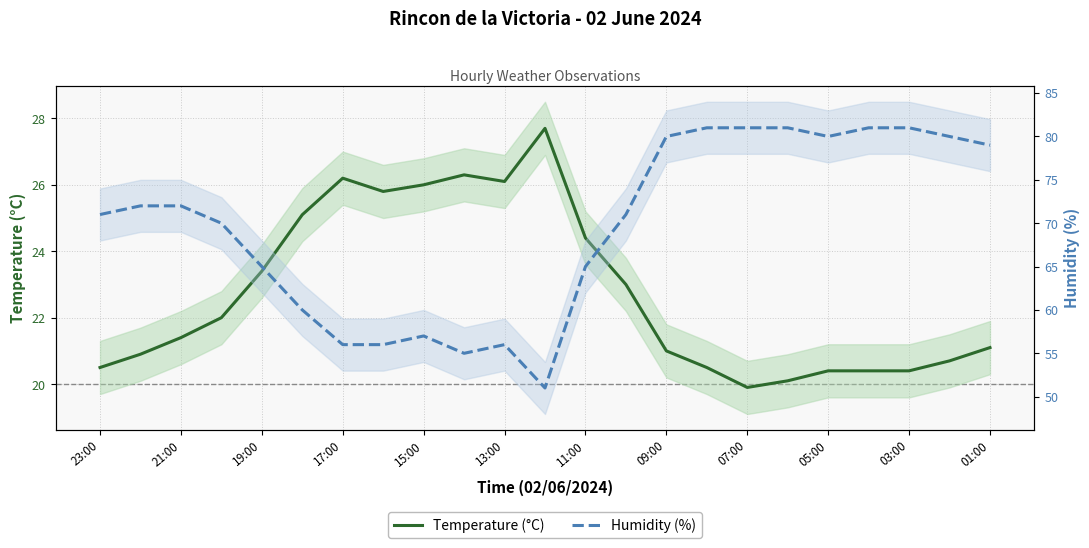

What is the greatest value displayed?

81.0